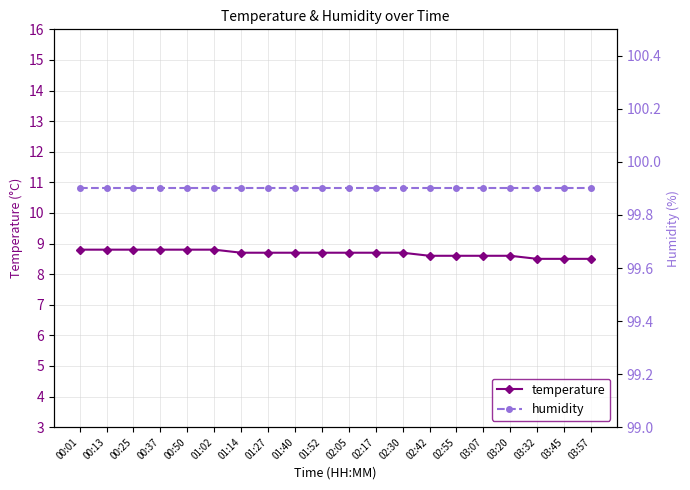

Which label corresponds to the largest value in the chart?

00:01